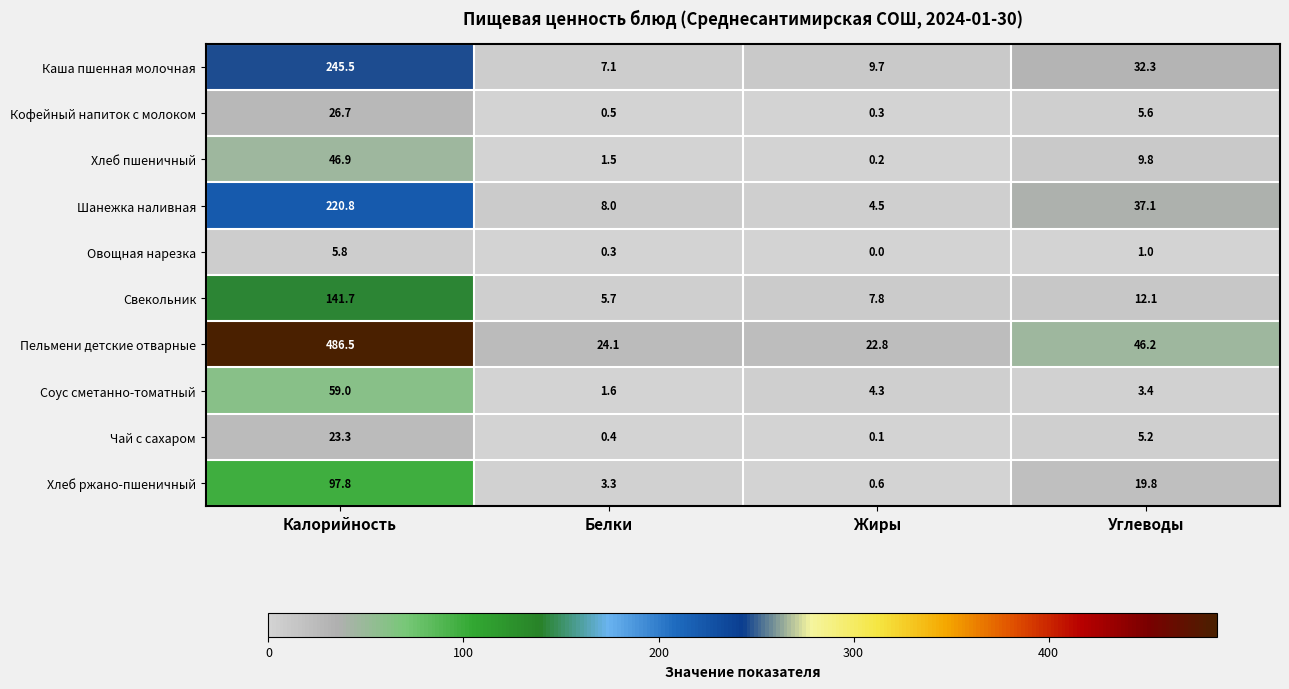

The Хлеб ржано-пшеничный series shows 3.3 at Белки. True or false?

True